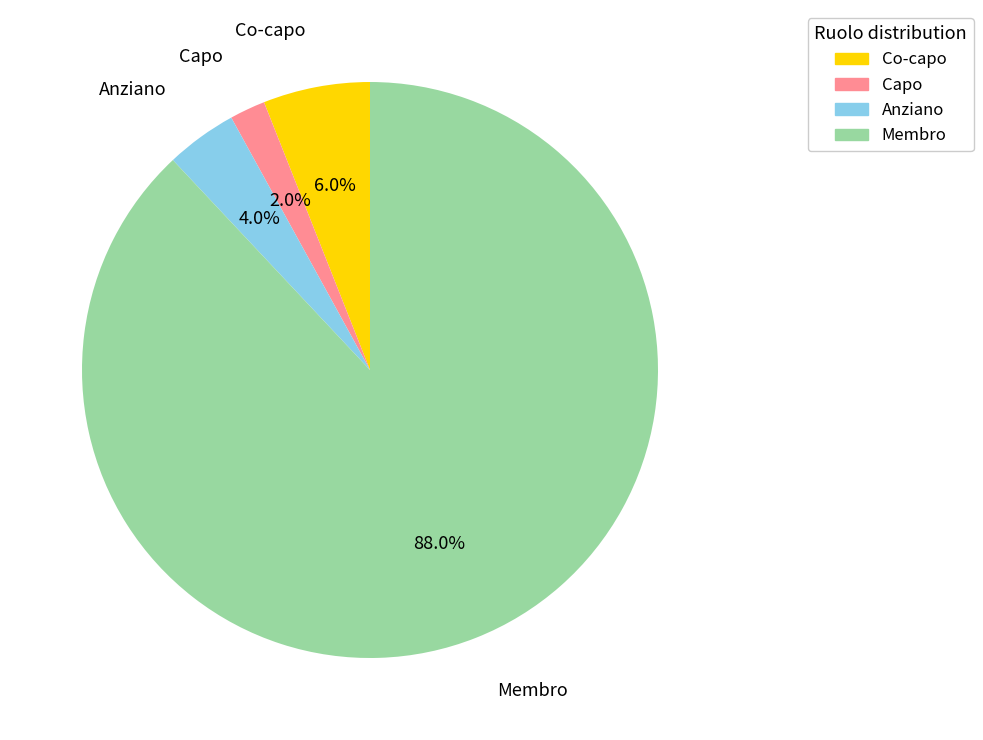

The Capo slice represents 2% of the pie. True or false?

True